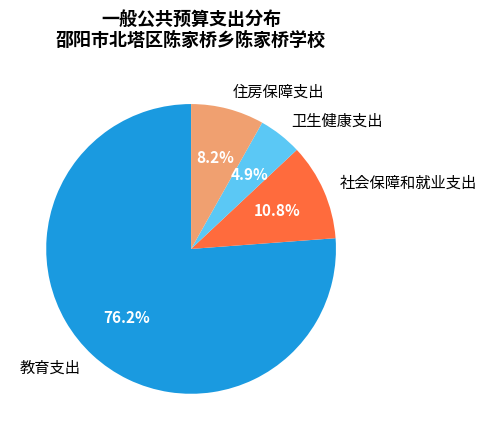

To the nearest percent, what percentage of the pie is 卫生健康支出?

5%